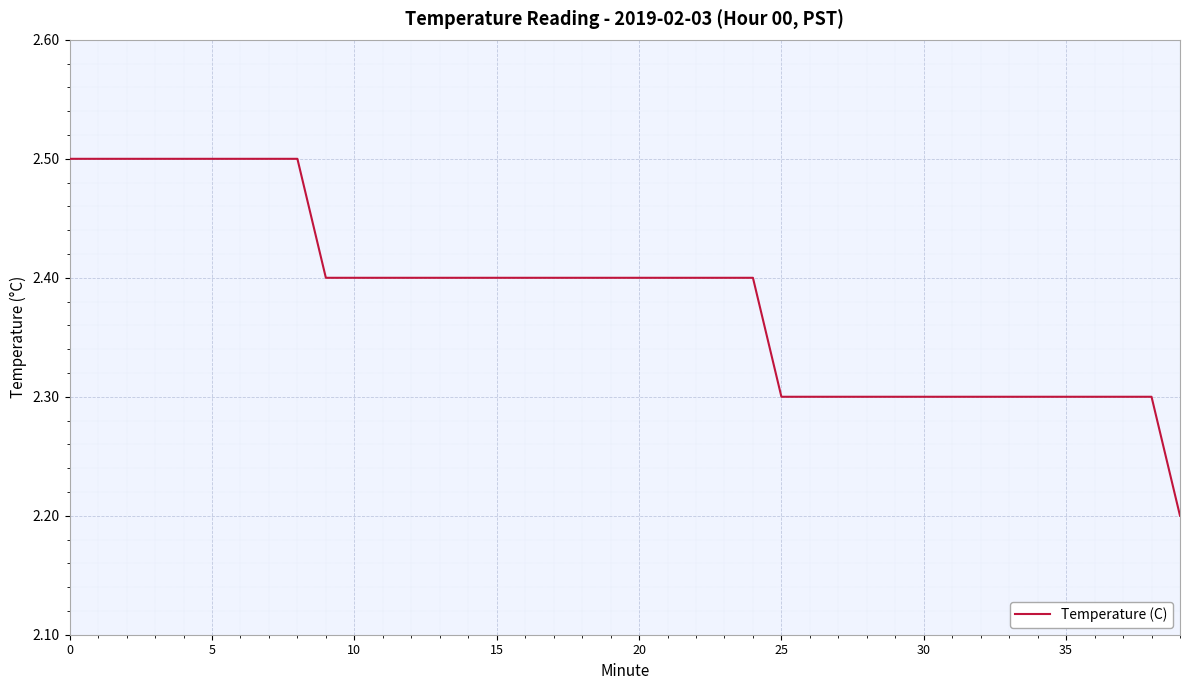

Count the number of categories in the chart.

40